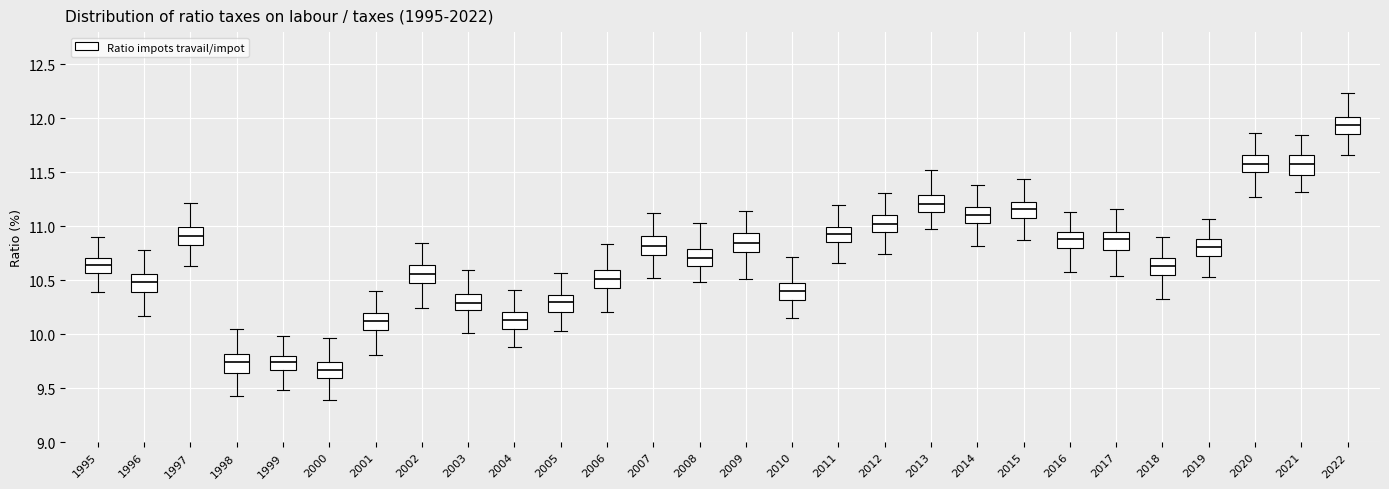

Where does the median line of the box at x = 2005 sit on the y-axis? The values are not printed on the chart, so give them approximately, as read against the axis.

10.30